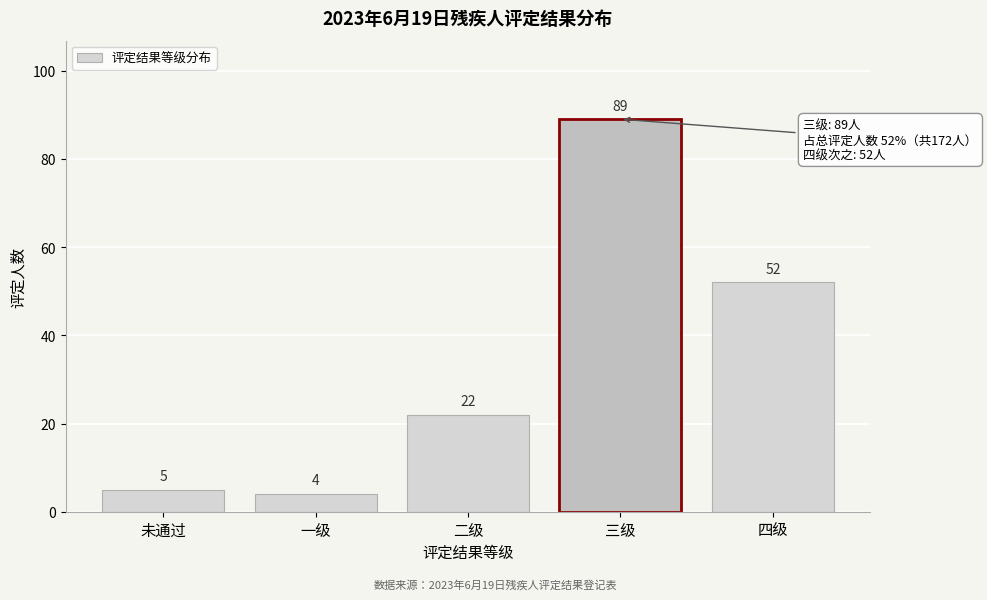

Reading left to right, transcribe all the data shown in this chart.

5	4	22	89	52